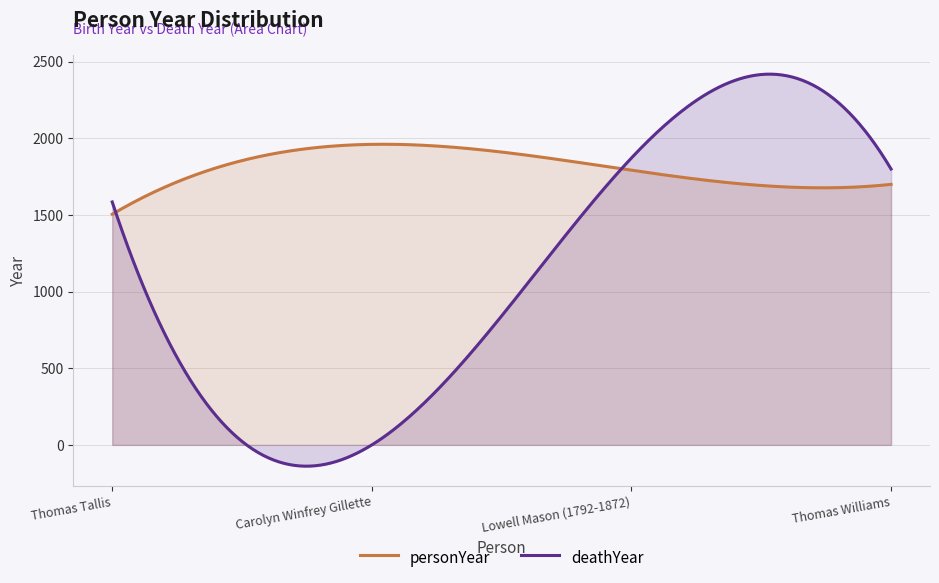

What is the label of the 2nd point from the right?

Lowell Mason (1792-1872)